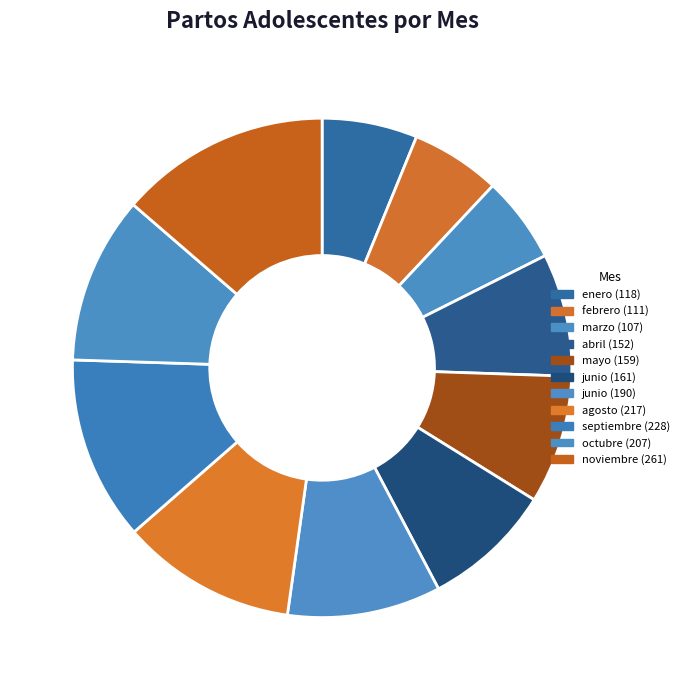

To the nearest percent, what is the average slice percentage?

9%